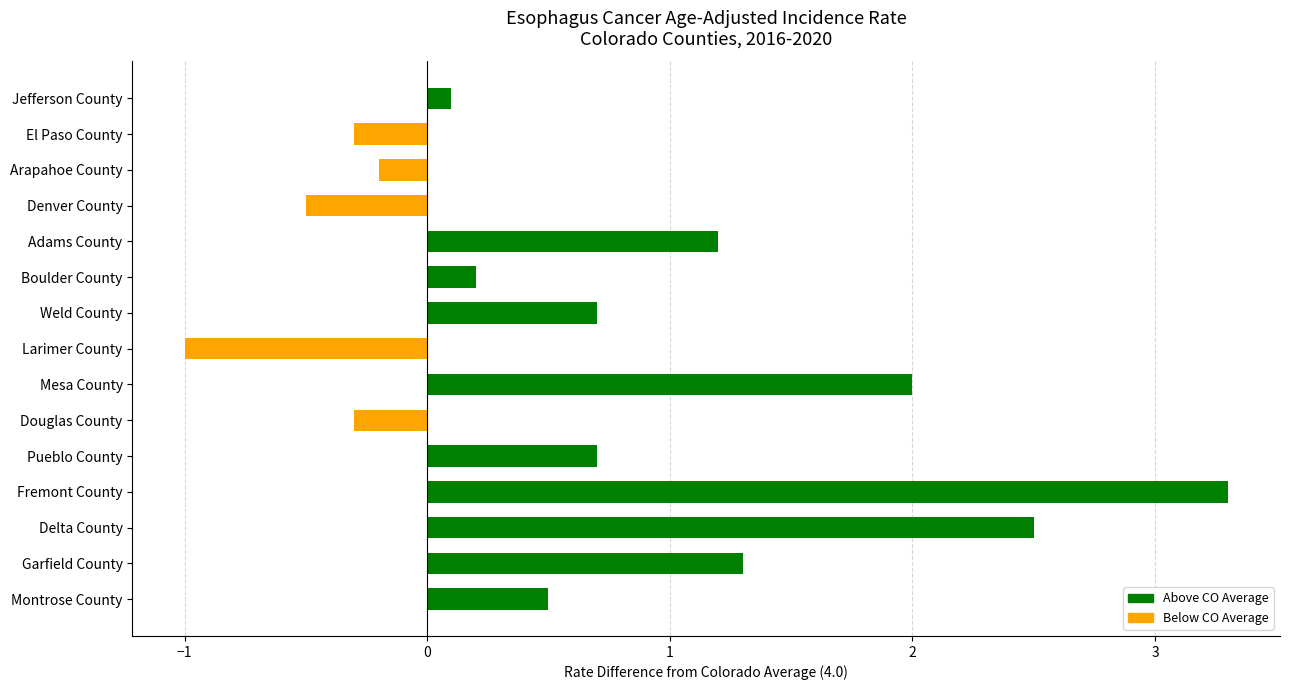

Which has a higher value, Adams County or Weld County?

Adams County